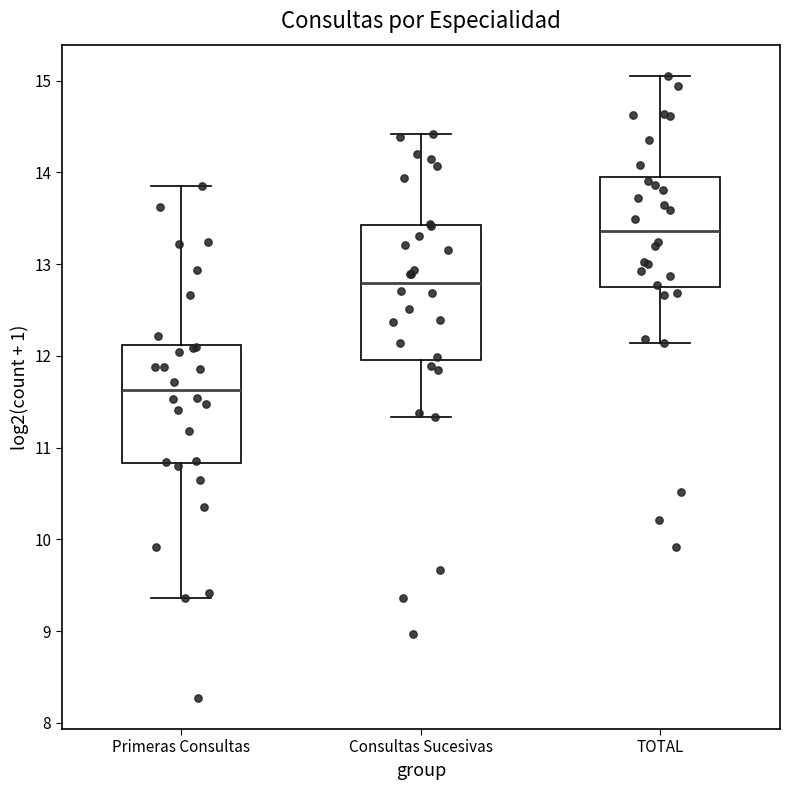

Where does the median line of the box for TOTAL sit on the y-axis? The values are not printed on the chart, so give them approximately, as read against the axis.

13.4